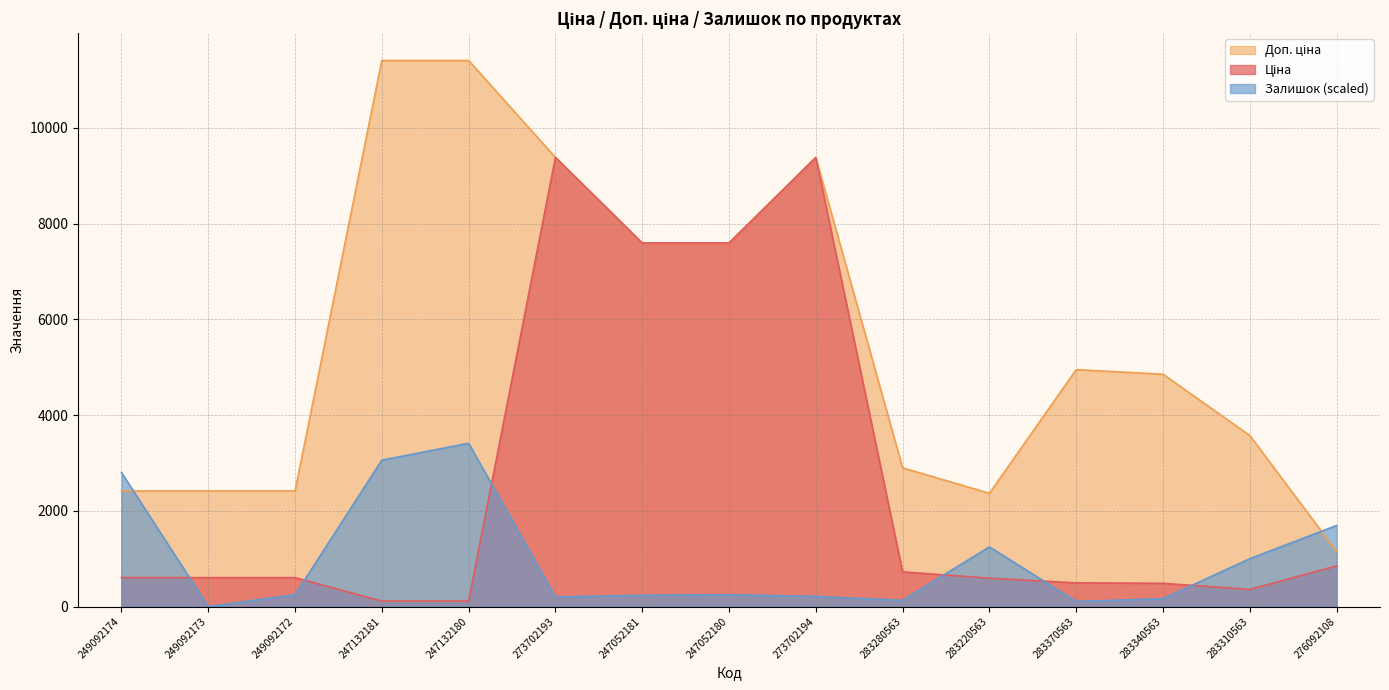

What is the difference between the Ціна values at 247132181 and 273702193?

9269.9